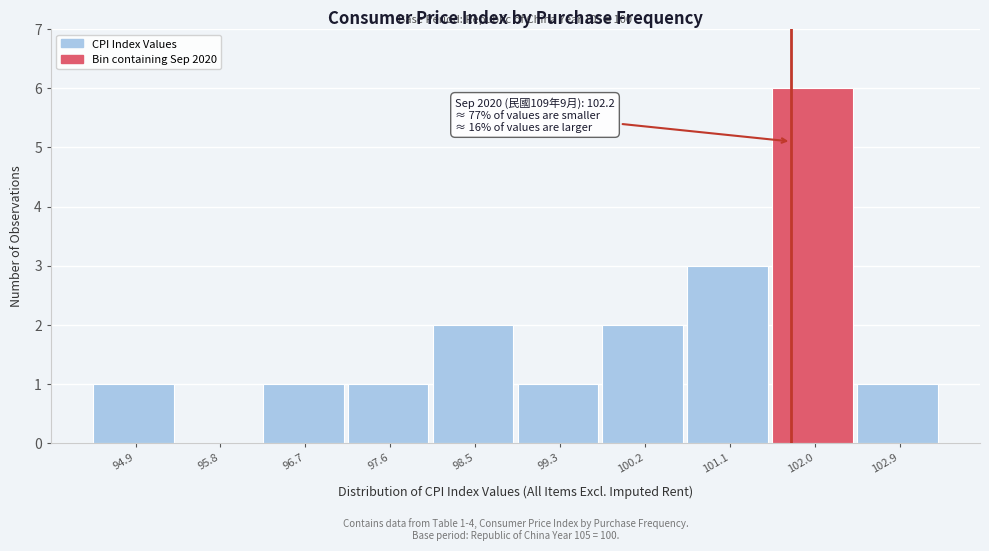

Reading right to left, list all the values displayed in this chart.

102.9=1	102.0=6	101.1=3	100.2=2	99.3=1	98.5=2	97.6=1	96.7=1	95.8=0	94.9=1